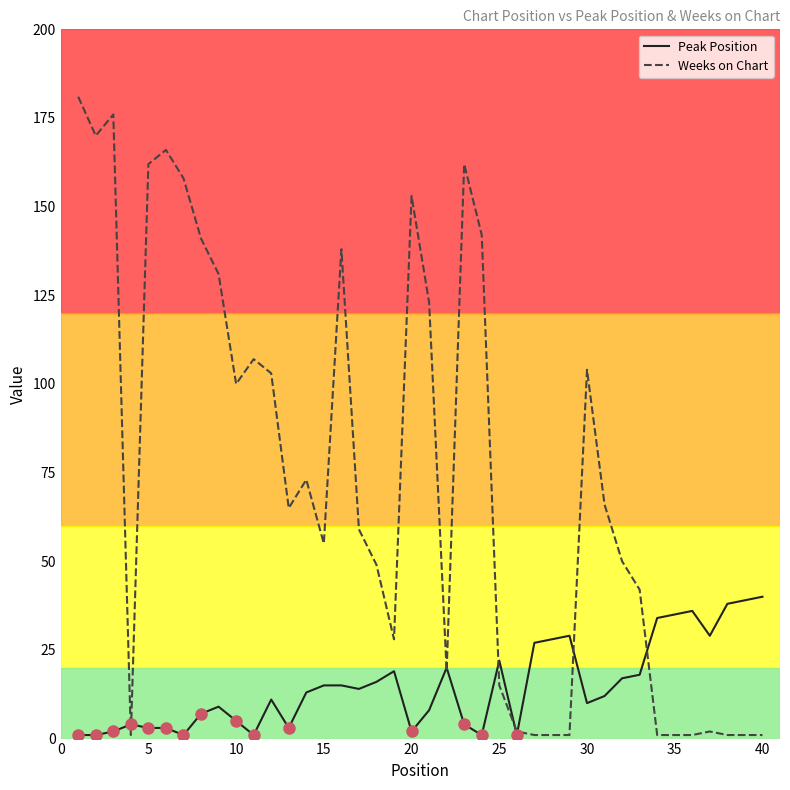

Which series has the largest total across all categories?

Weeks on Chart